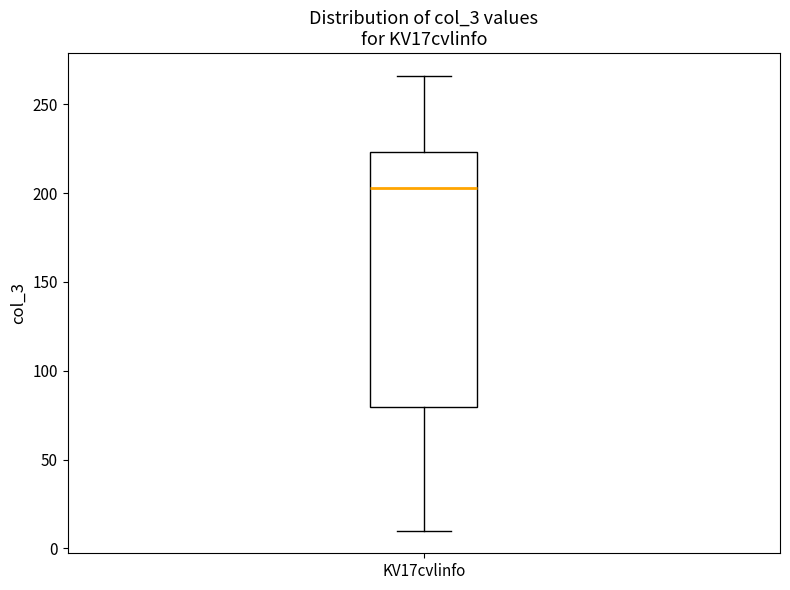

Where does the lower whisker of the box for KV17cvlinfo end on the y-axis? The values are not printed on the chart, so give them approximately, as read against the axis.

10